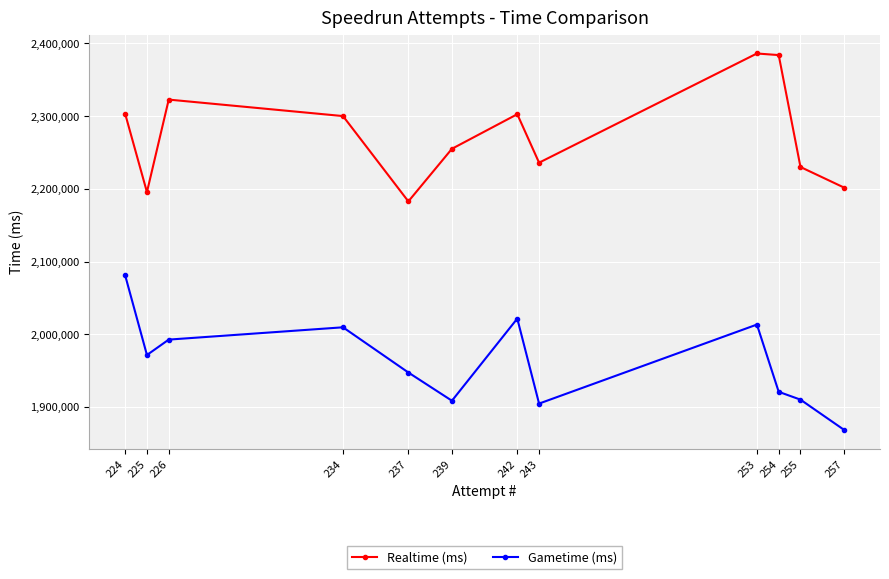

True or false: Gametime (ms) and Realtime (ms) cross at least once.

False